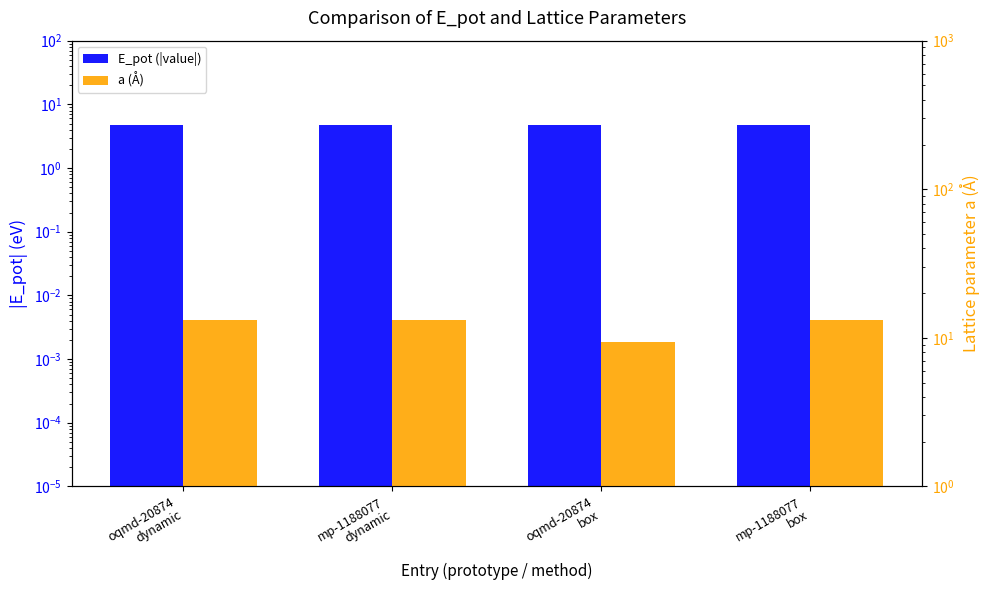

Reading left to right, extract all data points from this chart.

E_pot (|value|): 4.7	4.7	4.7	4.7
a (Å): 13.2	13.2	9.3	13.1